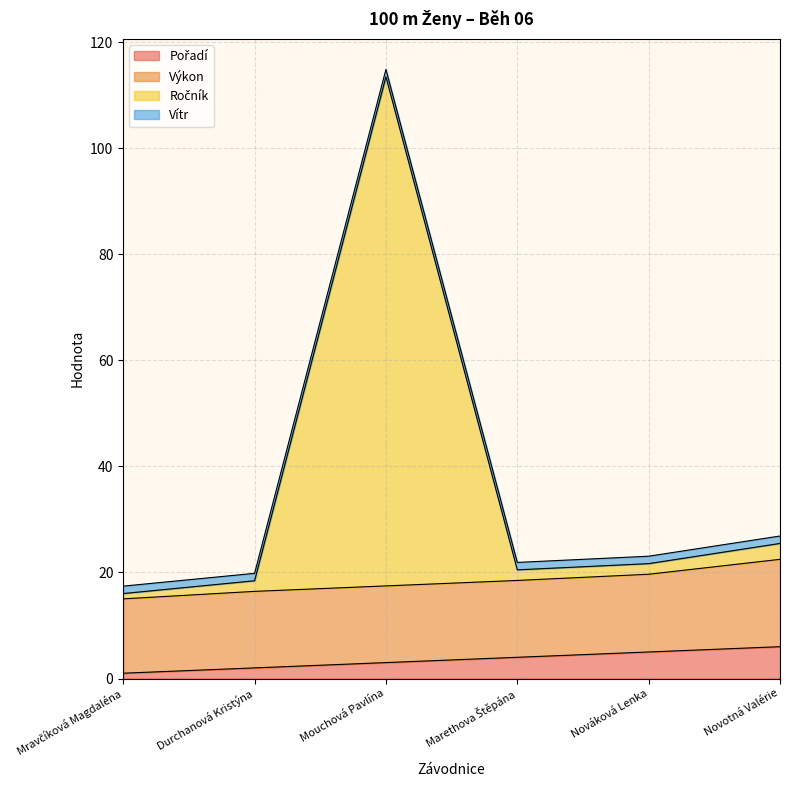

The Pořadí series shows 2.8 at Durchanová Kristýna. True or false?

False